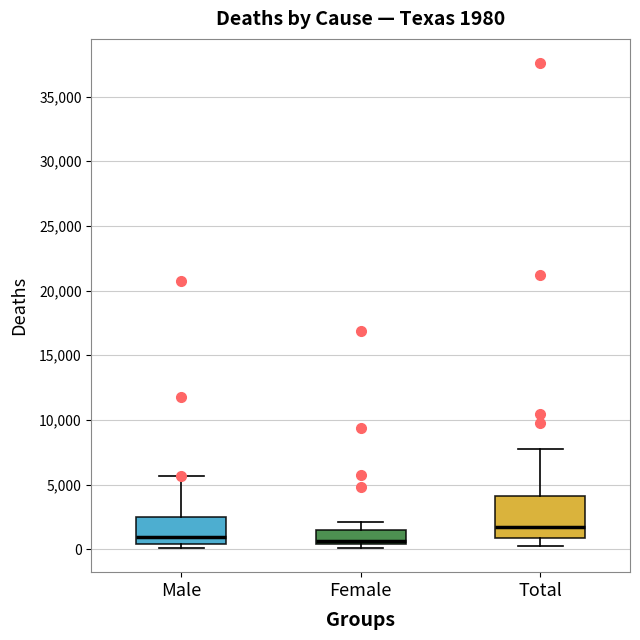

Which box's median line is the highest?

Total